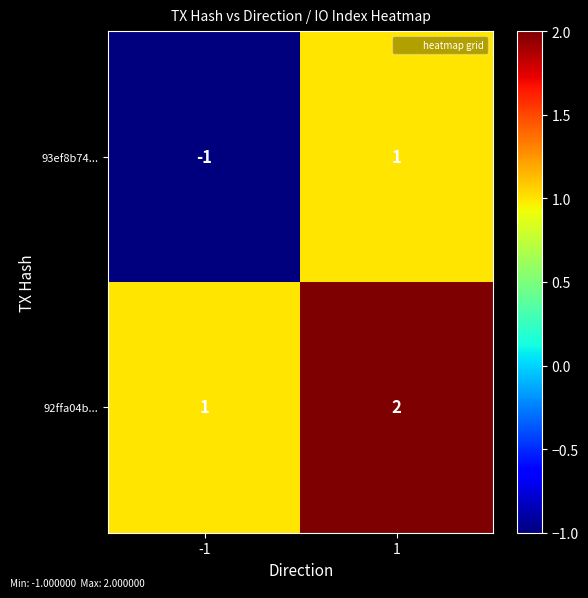

Between -1 and 1, which series saw the biggest shift?

93ef8b74...